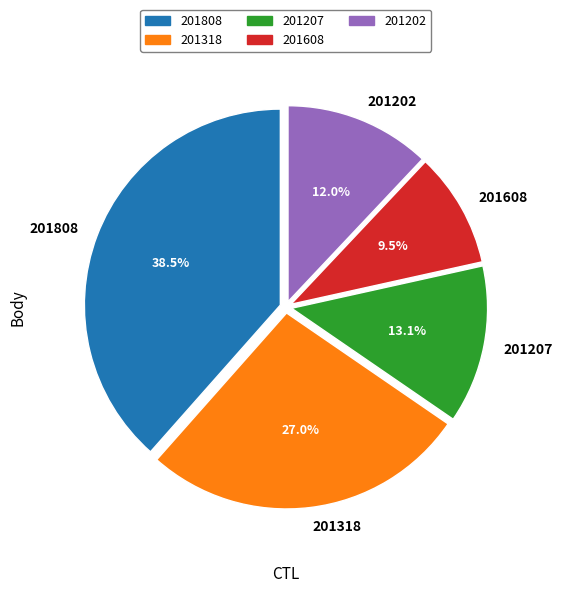

To the nearest percent, what is the difference between the largest and smallest slice percentages?

29%